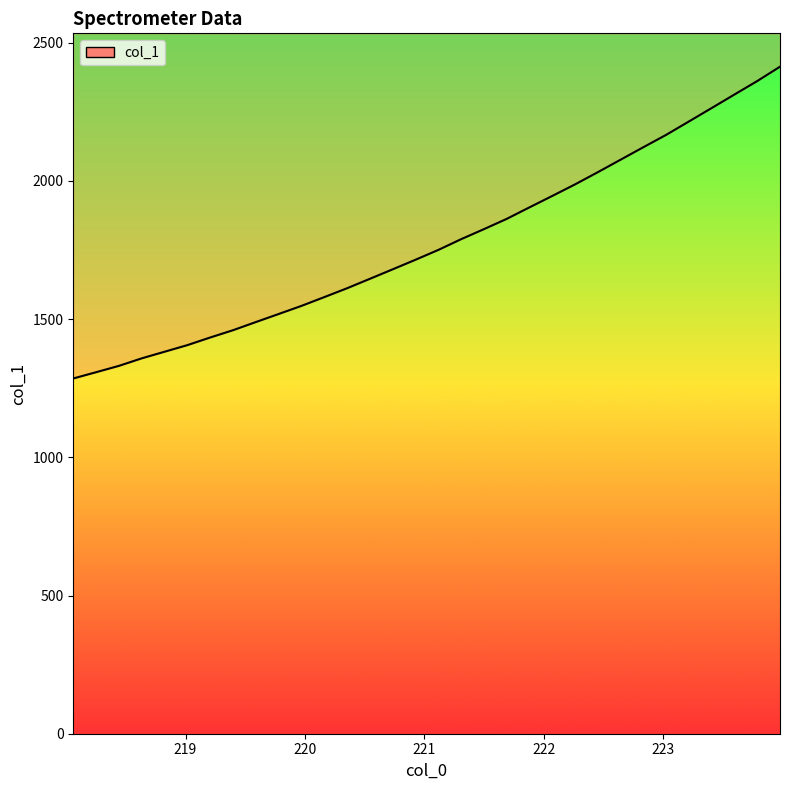

List the labels in order of value, largest first.

223.9802, 223.7895, 223.5987, 223.408, 223.2172, 223.0264, 222.8355, 222.6447, 222.4538, 222.263, 222.0721, 221.8812, 221.6902, 221.4993, 221.3083, 221.1174, 220.9264, 220.7354, 220.5444, 220.3533, 220.1623, 219.9712, 219.7801, 219.589, 219.3979, 219.2067, 219.0156, 218.8244, 218.6332, 218.442, 218.2508, 218.0596